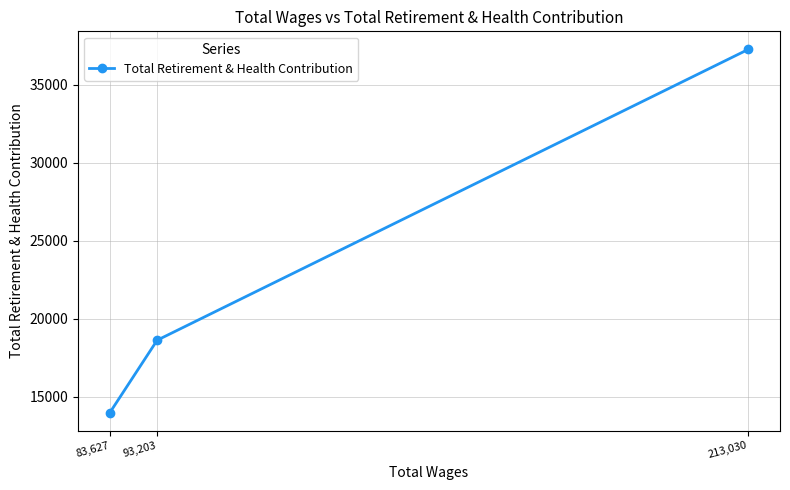

Between 213,030 and 83,627, which is larger?

213,030